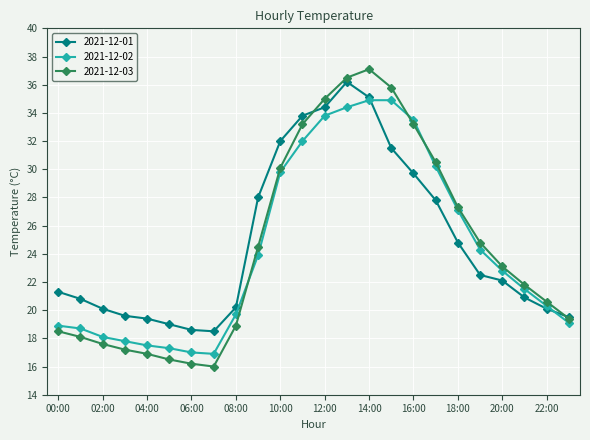

Which series has the widest spread of values?

2021-12-03